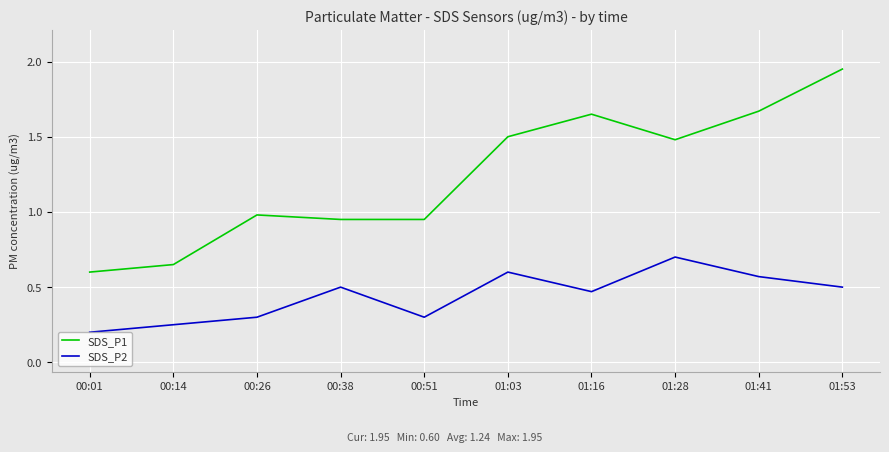

The SDS_P1 series shows 0.7 at 01:16. True or false?

False